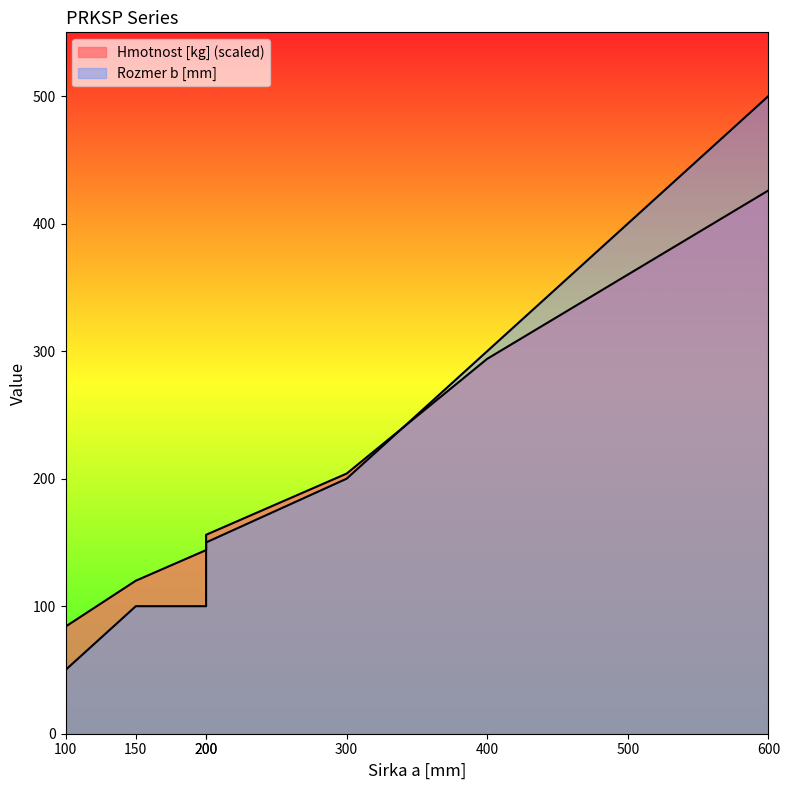

Reading left to right, what are all the values shown in this chart?

Hmotnost [kg]: 84.0	120.0	144.0	156.0	204.0	294.0	360.0	426.0
Rozmer b [mm]: 50.0	100.0	100.0	150.0	200.0	300.0	400.0	500.0